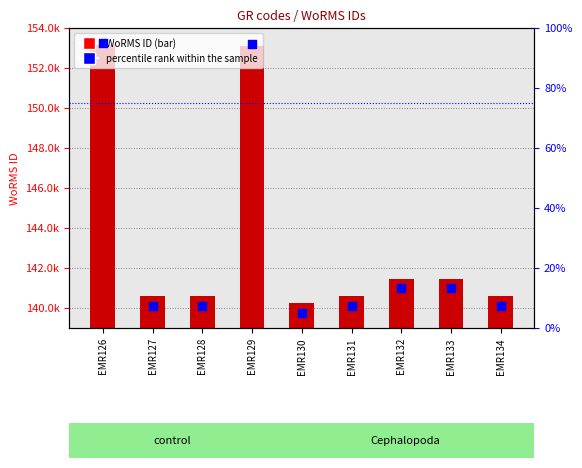

At how many categories does at least one series exceed 77221?

9